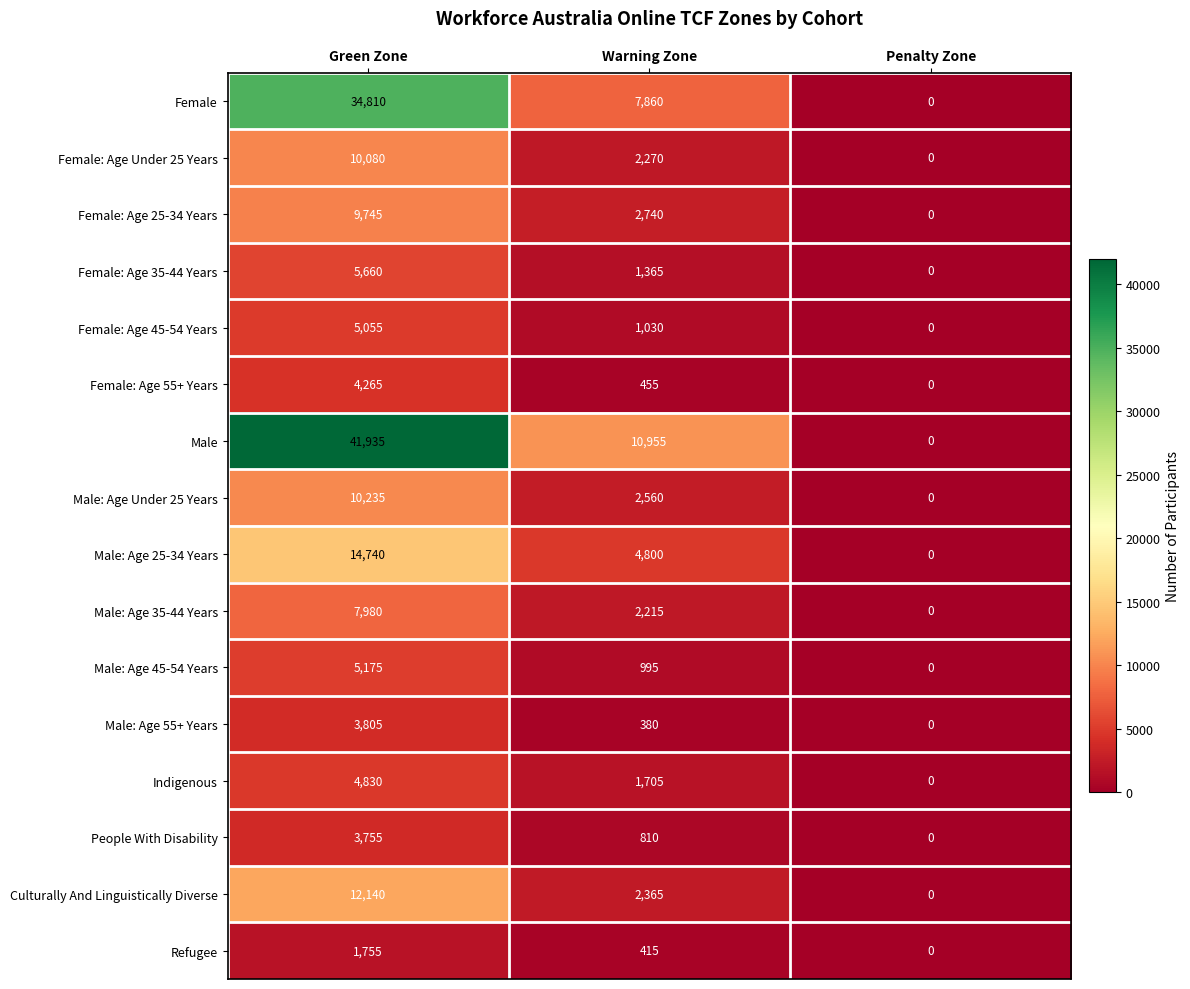

What is the difference between the highest and lowest values at Green Zone?

40180